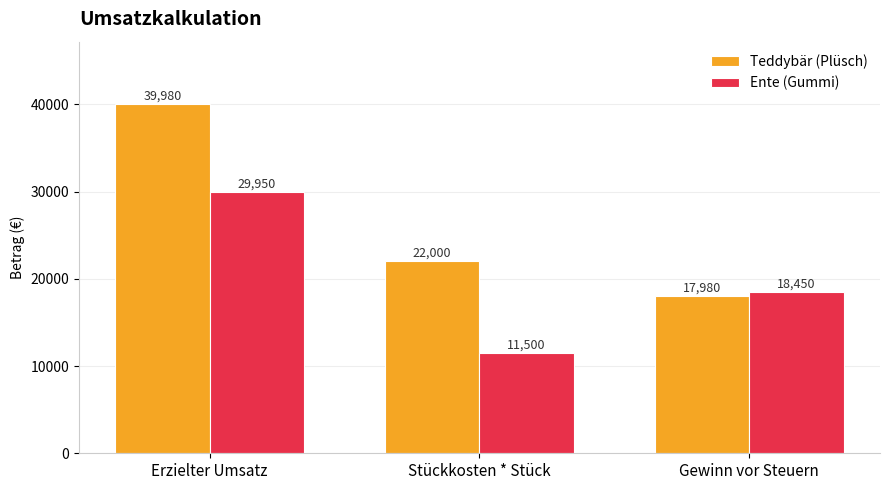

Count the number of data series in this chart.

2